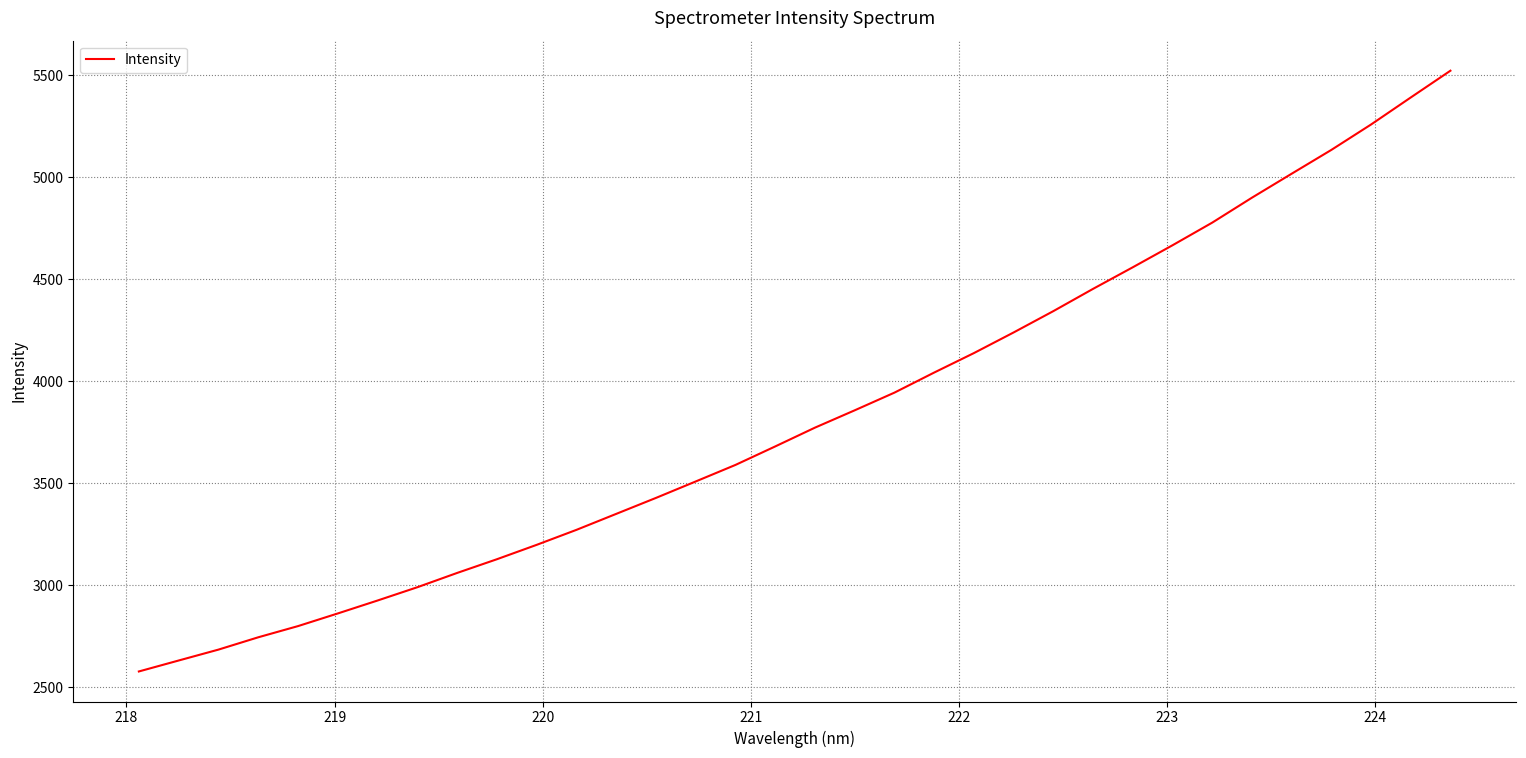

What is the greatest value displayed?

5522.6